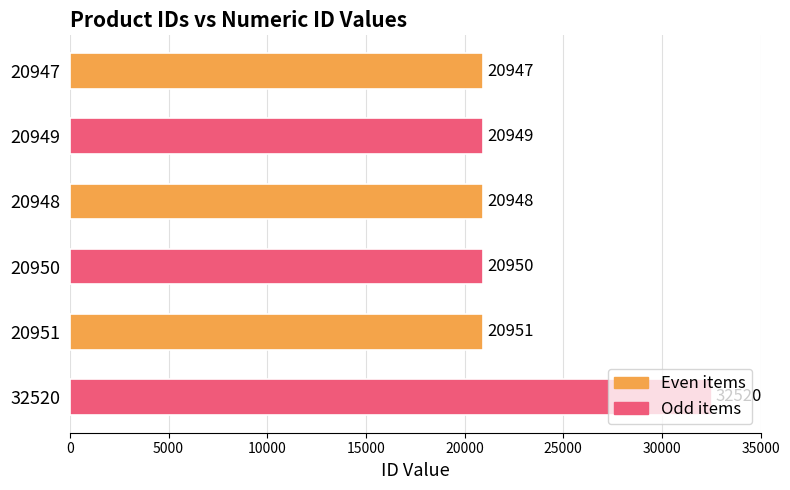

What is the change in value from 20949 to 32520?

+11571